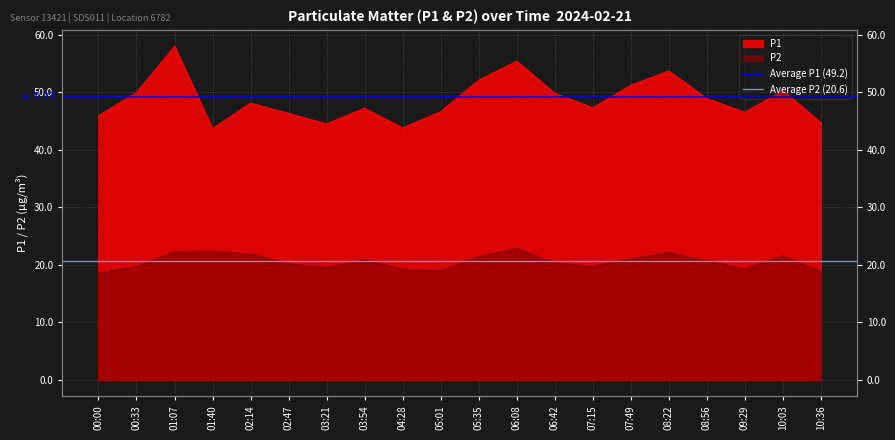

What is the approximate value of Average P2 (20.6) at 00:33?

20.6